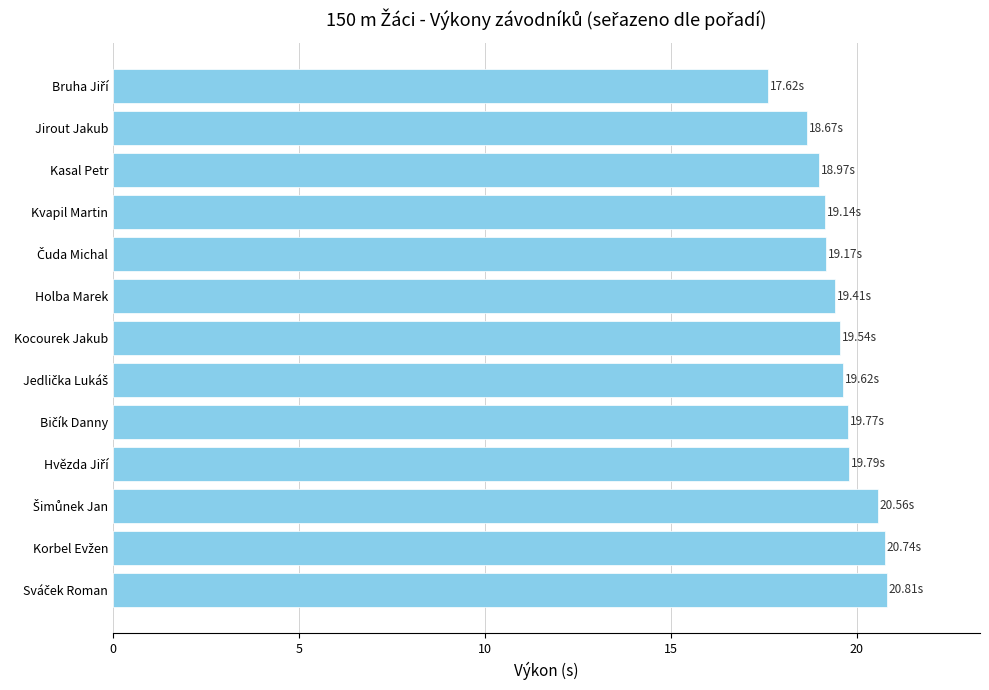

What is the difference between the maximum and minimum values?

3.2